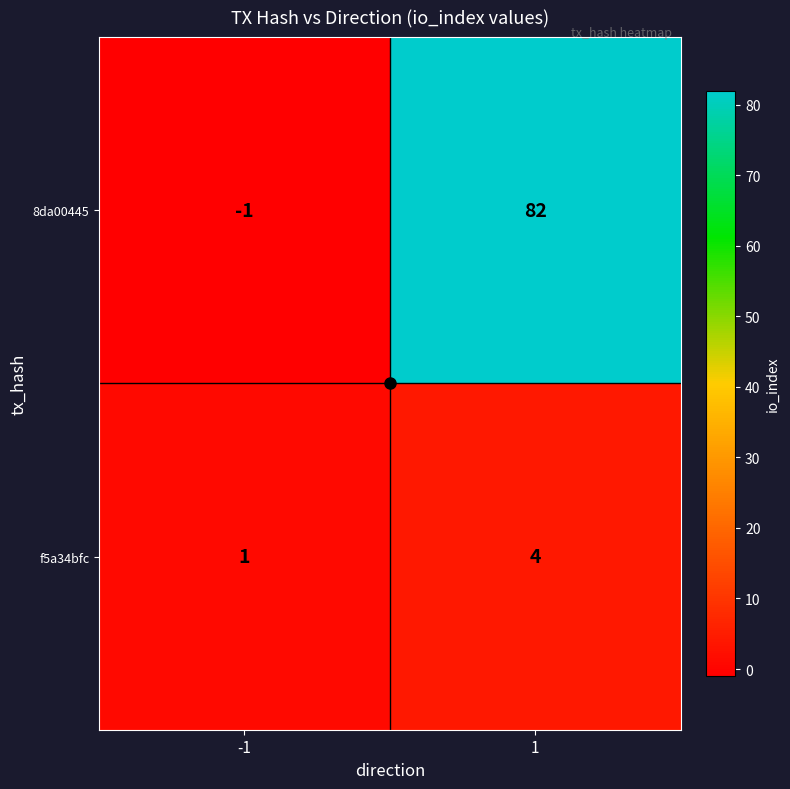

Which series has the widest spread of values?

8da00445